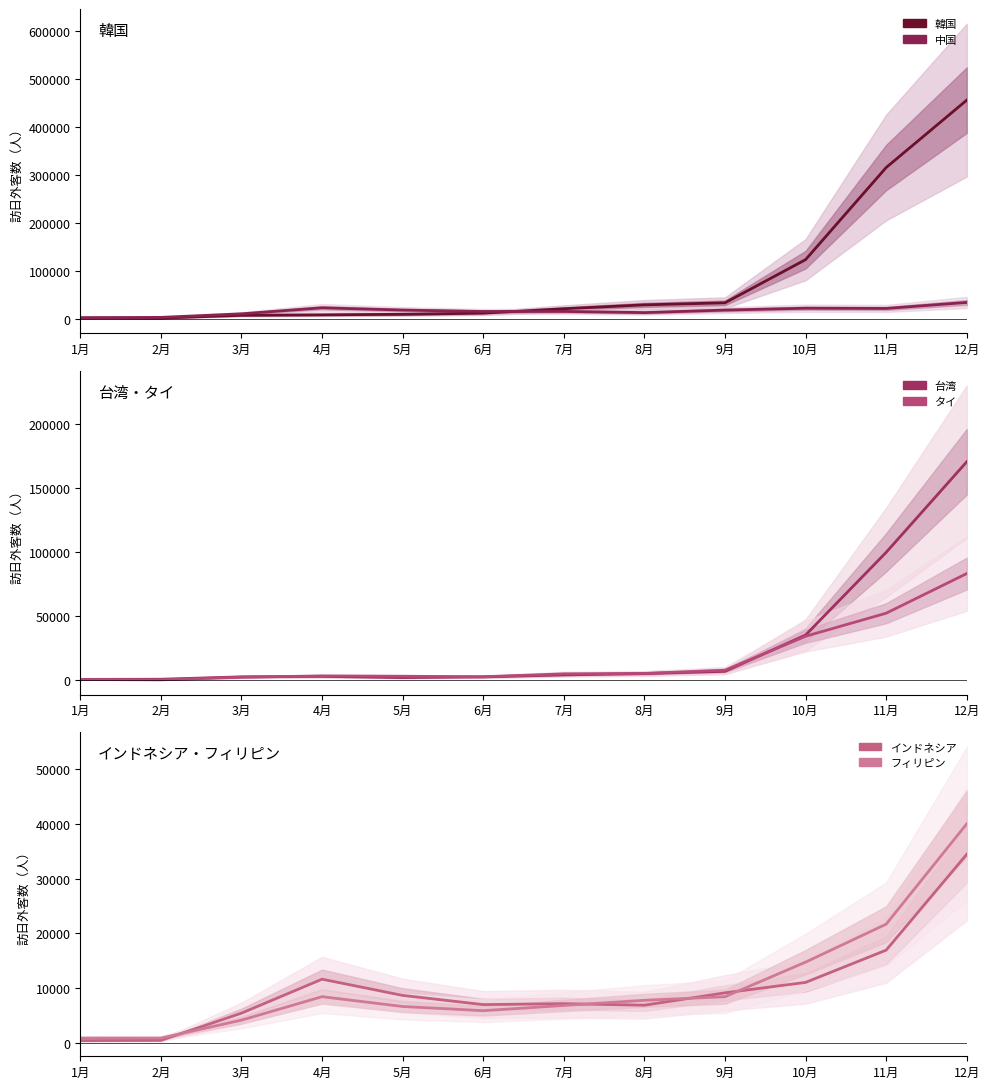

True or false: インドネシア and 中国 intersect in this chart.

True